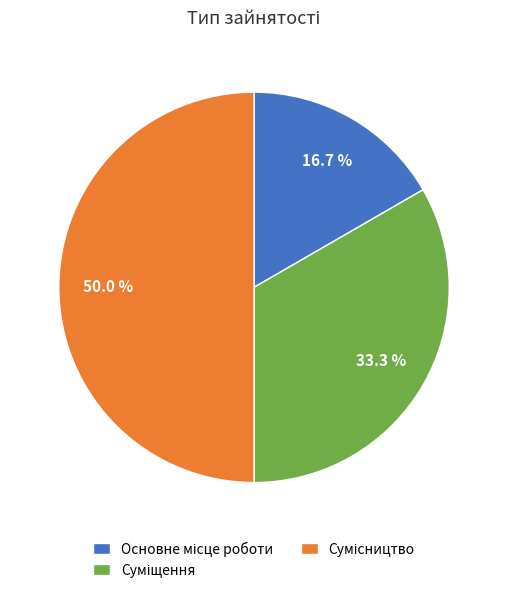

How many slices are in this pie chart?

3